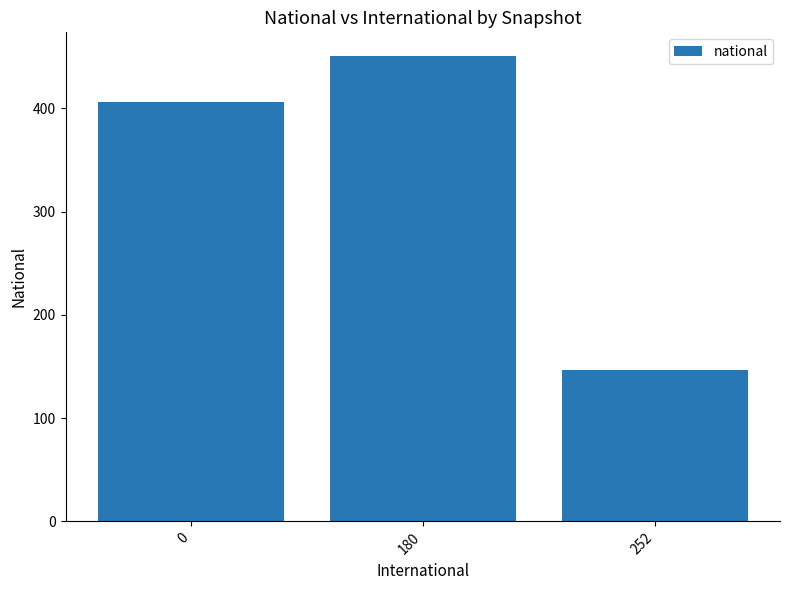

Read the value at 0.

406.5